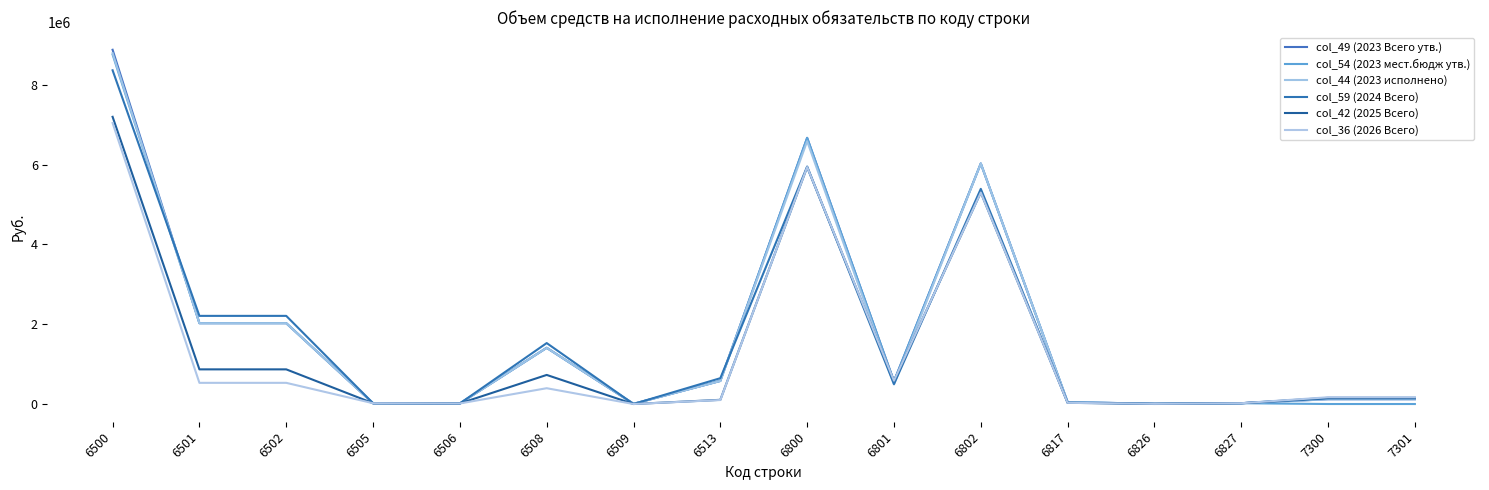

Read the col_44 (2023 исполнено) value at 7300, to the nearest 10.

119900